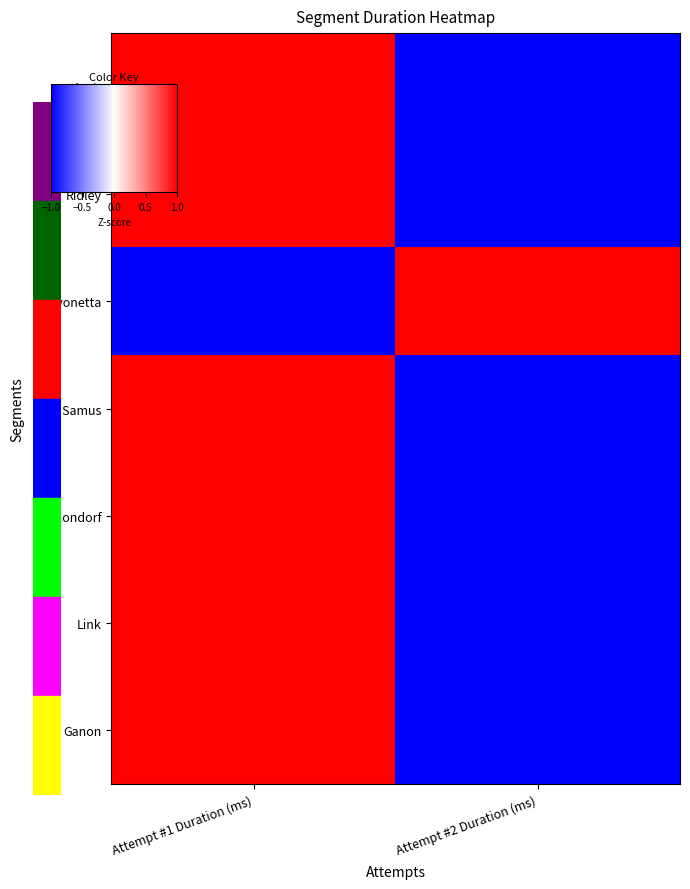

What is the total value across all series at Attempt #1 Duration (ms)?

5